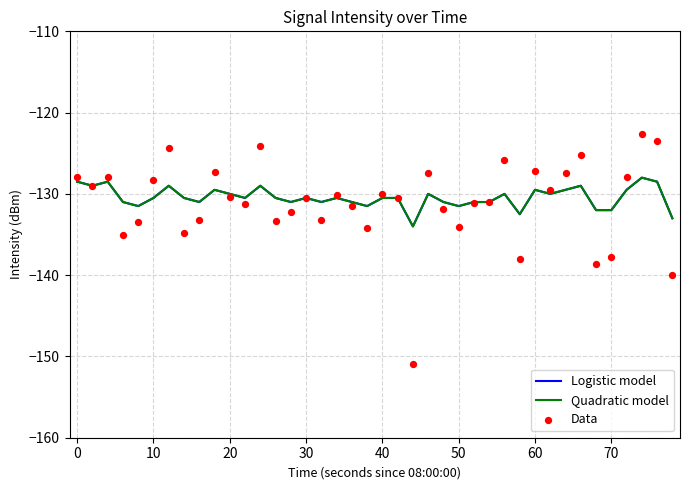

Which series has the largest total across all categories?

Logistic model